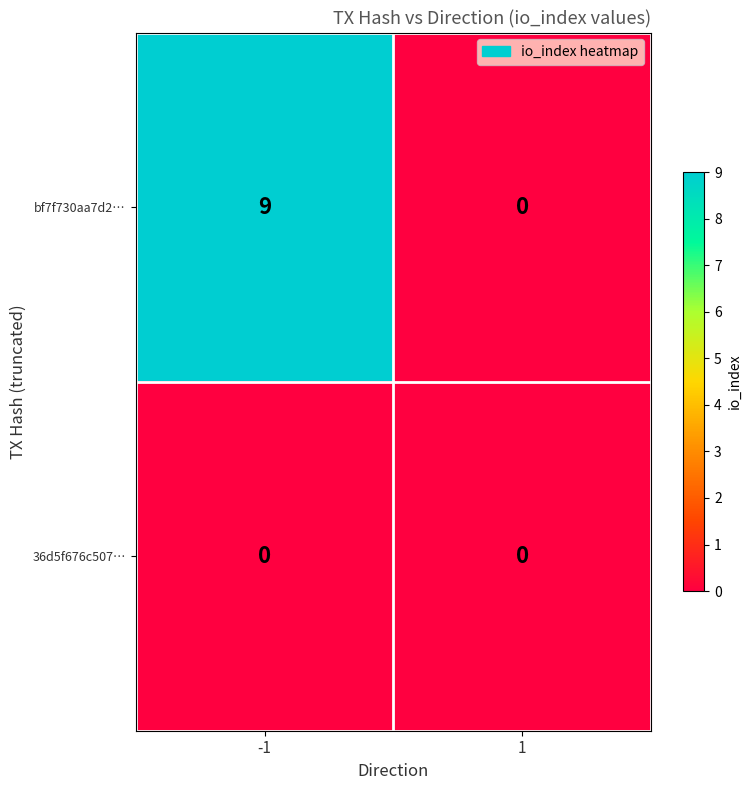

Which series has the largest total across all categories?

bf7f730aa7d2…